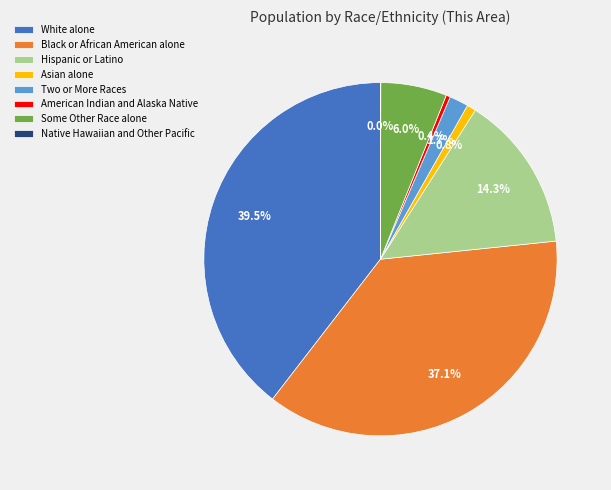

To the nearest percent, what portion does Some Other Race alone represent?

6%